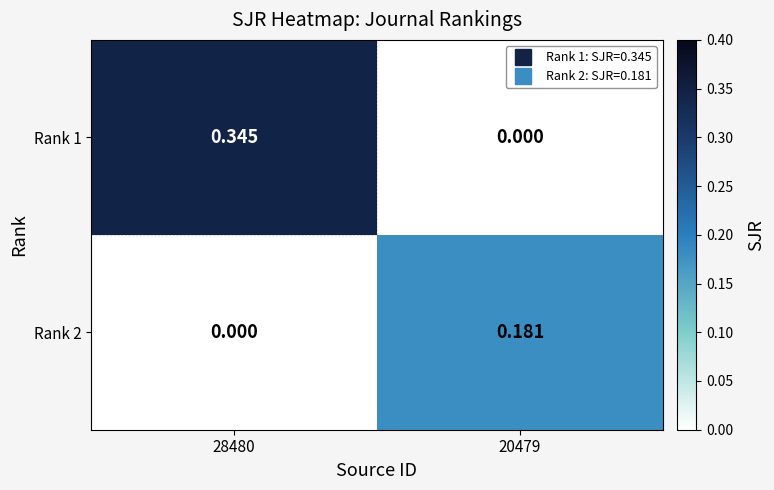

List the series in order of their peak value, lowest first.

Rank 2, Rank 1